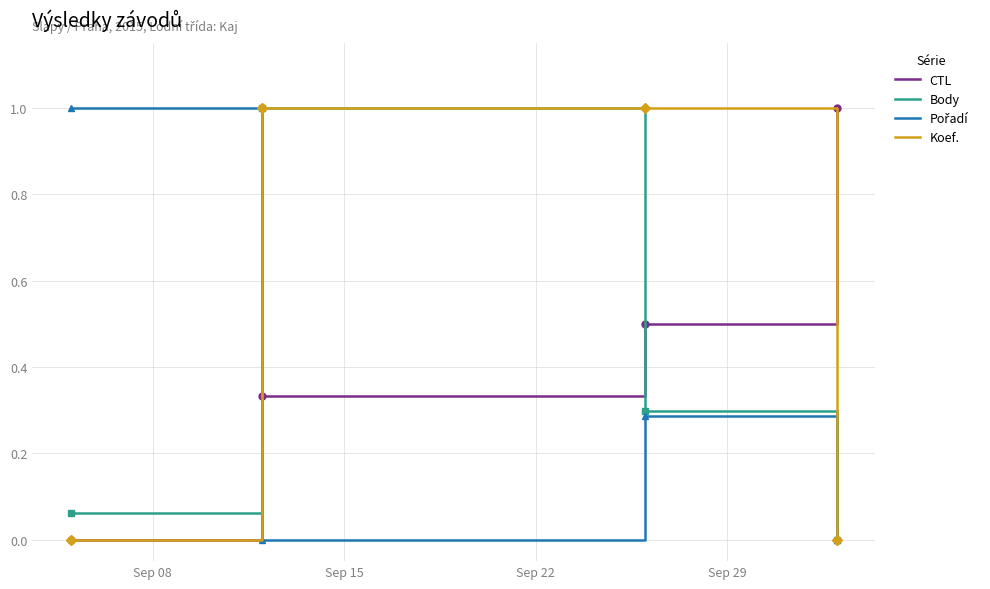

How many intersections are there between Body and CTL?

1